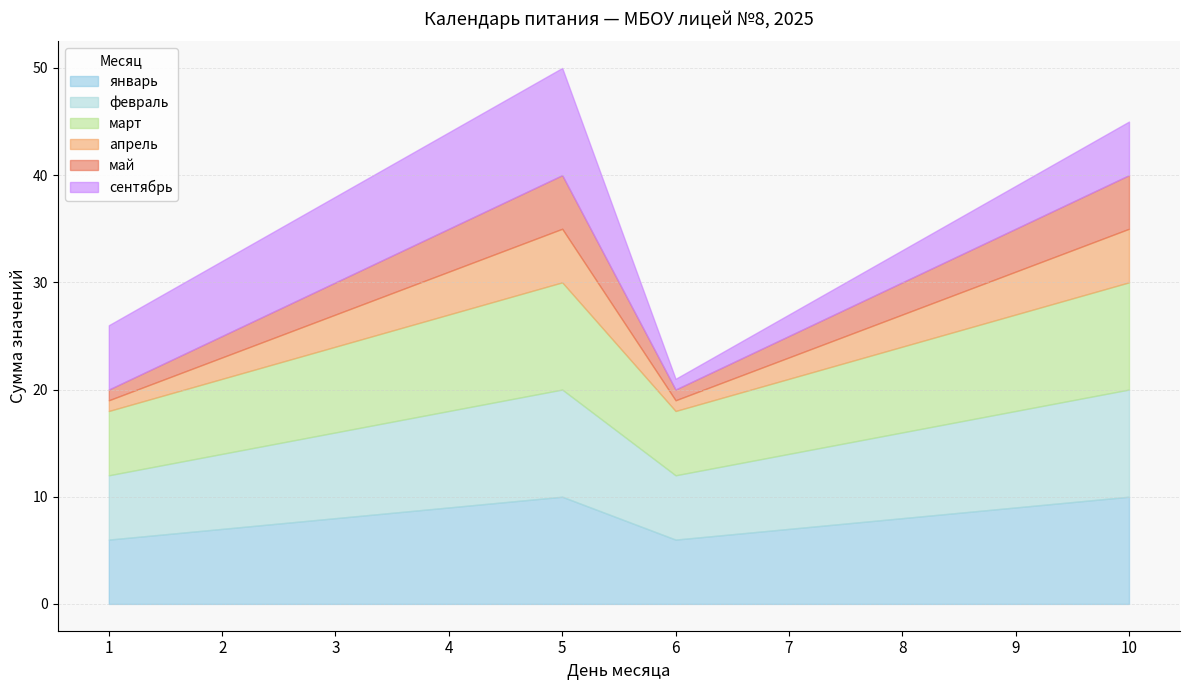

At which category does сентябрь reach its first local peak?

5